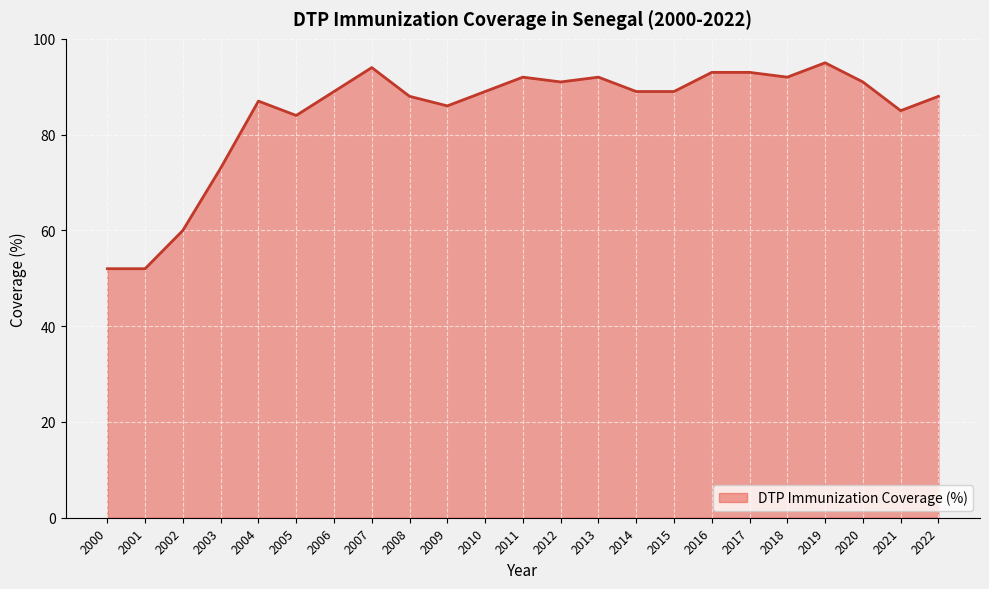

What value does the data have at 2014?

89